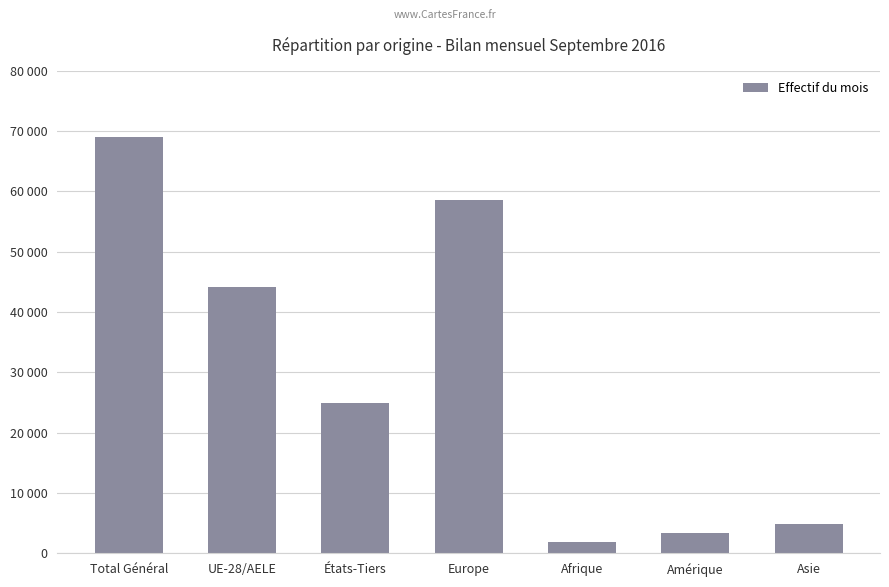

Where does the data first go above 24929?

Total Général